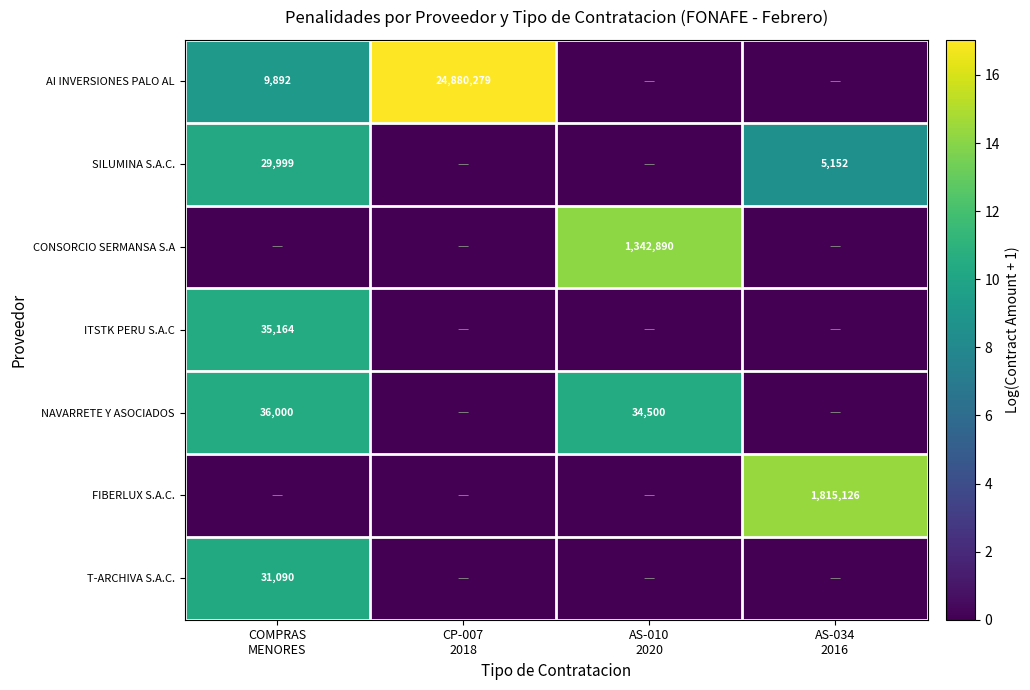

What is the difference between the maximum and second lowest values in the FIBERLUX S.A.C. series?

14.4